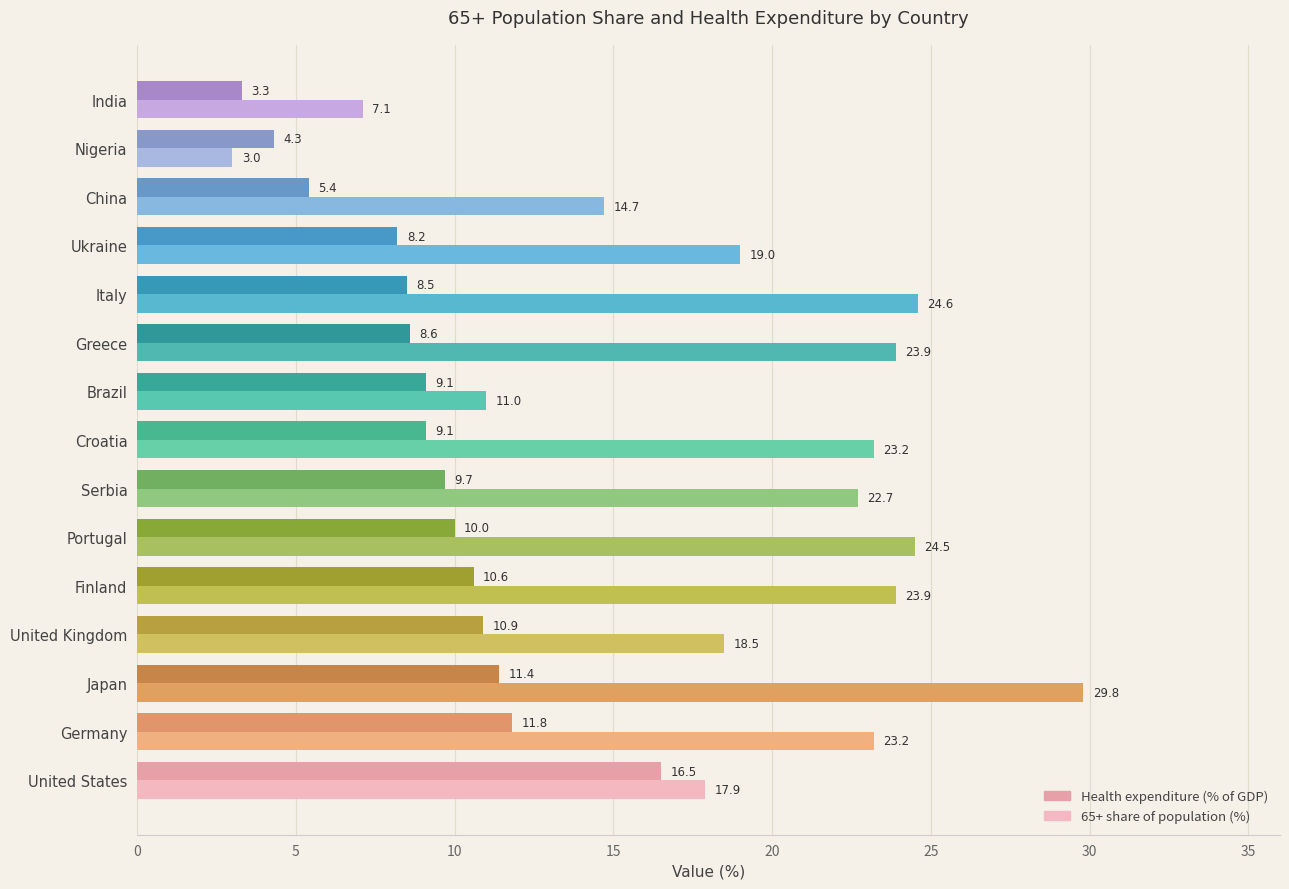

What is the value of the Health expenditure (% of GDP) bar at the 6th from the left?

10.0